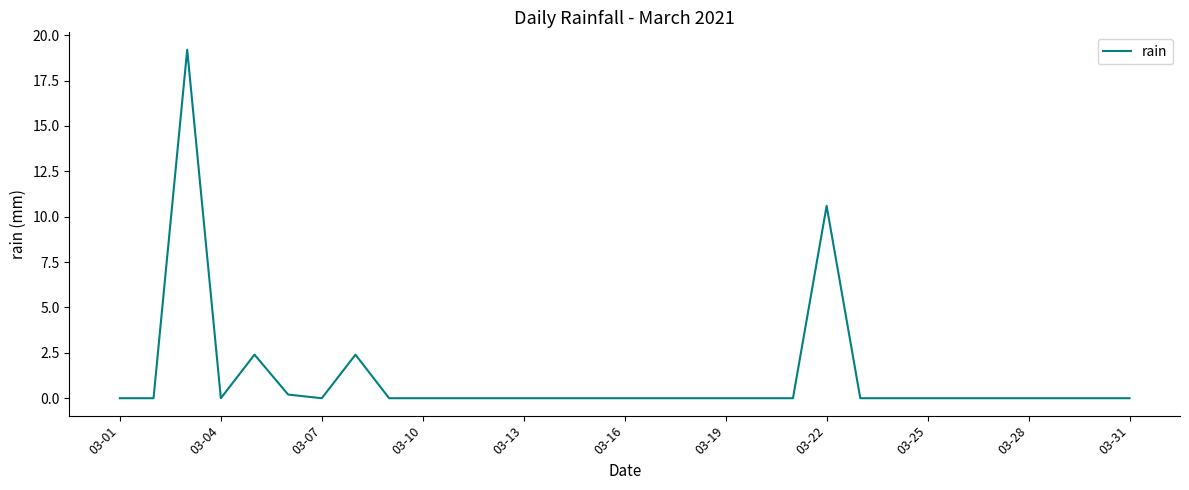

What is the difference between the maximum and minimum values?

19.2